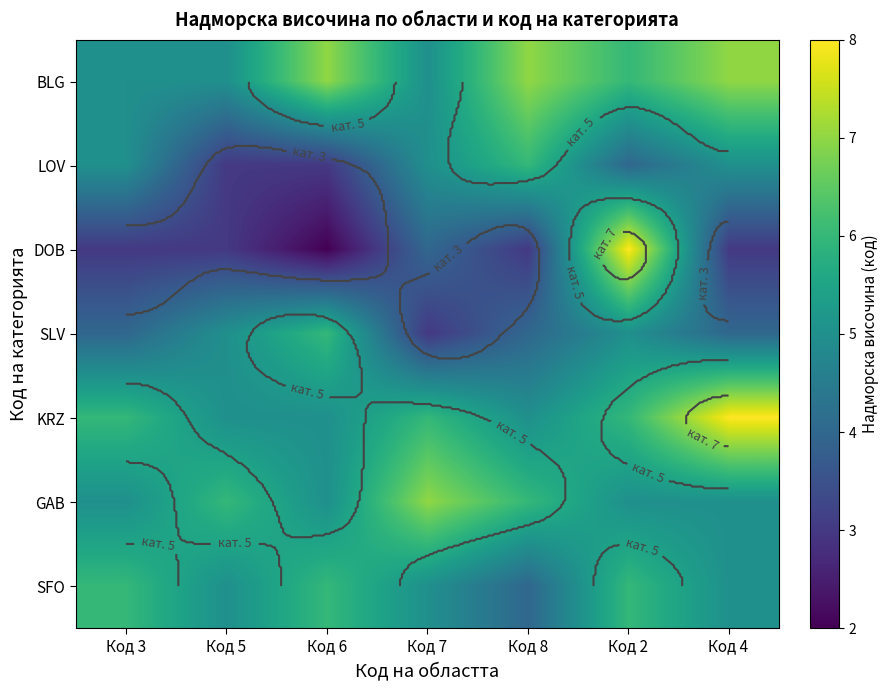

Which series has the largest range (max minus min)?

DOB